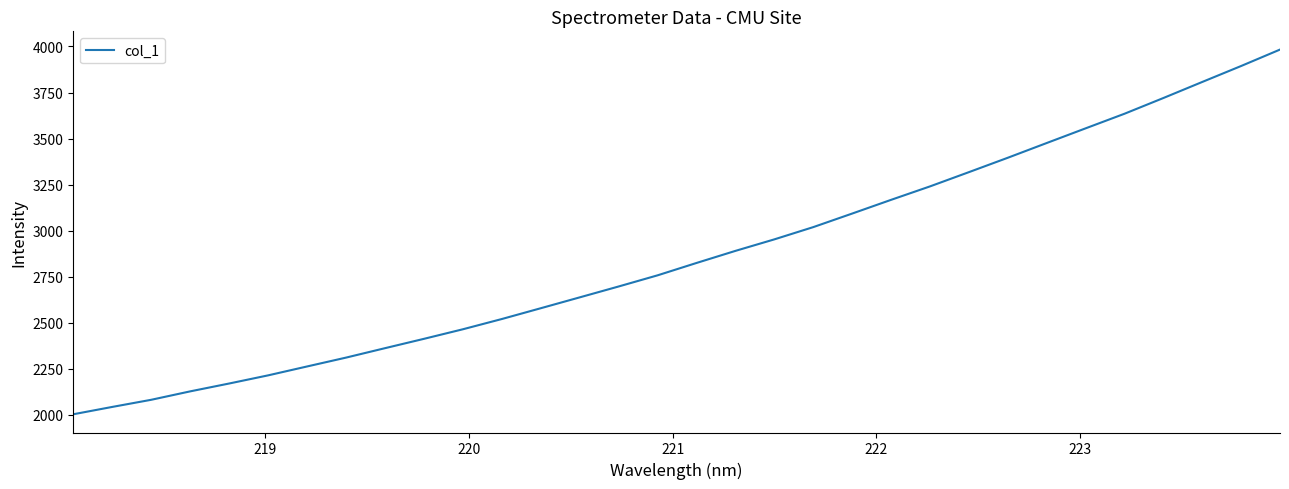

What is the minimum value shown in the chart?

2002.4